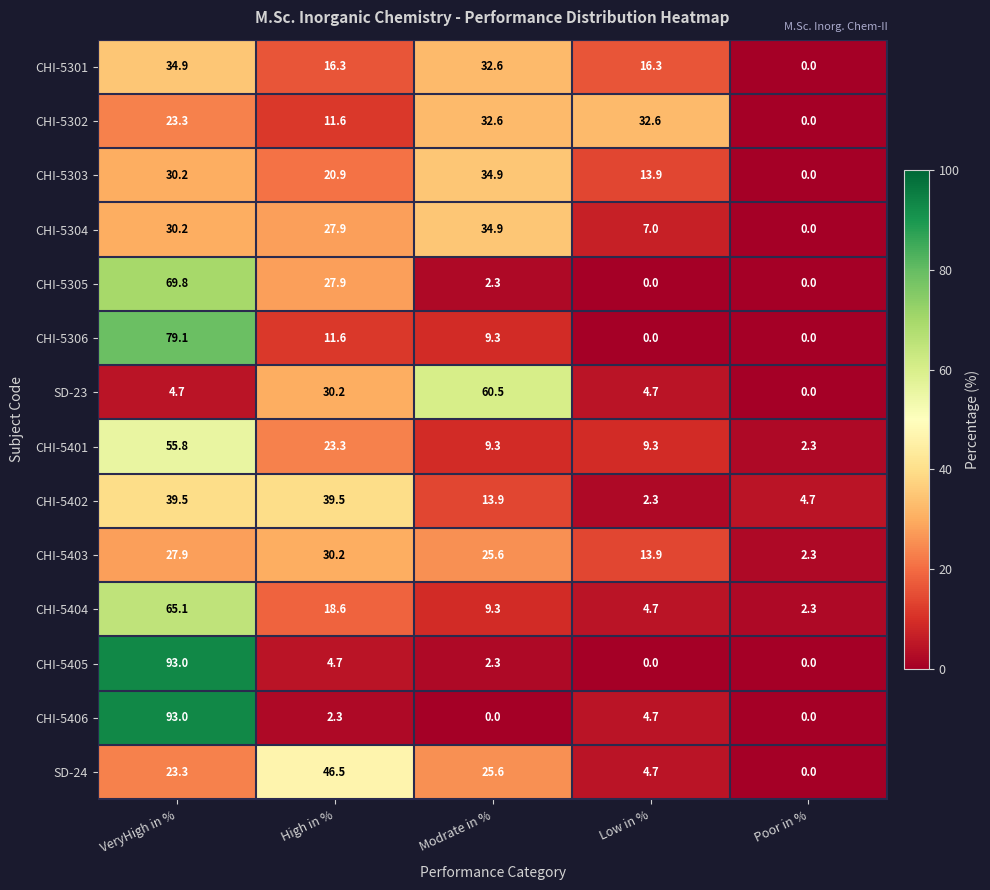

Rank the categories by CHI-5303 value from lowest to highest.

Poor in %, Low in %, High in %, VeryHigh in %, Modrate in %